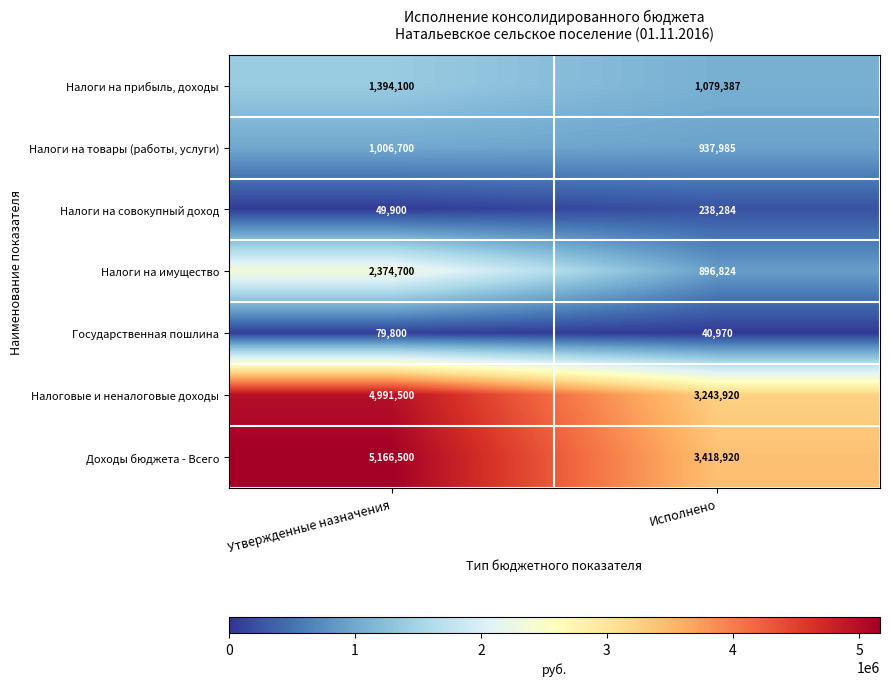

What is the total value across all series at Исполнено?

9856290